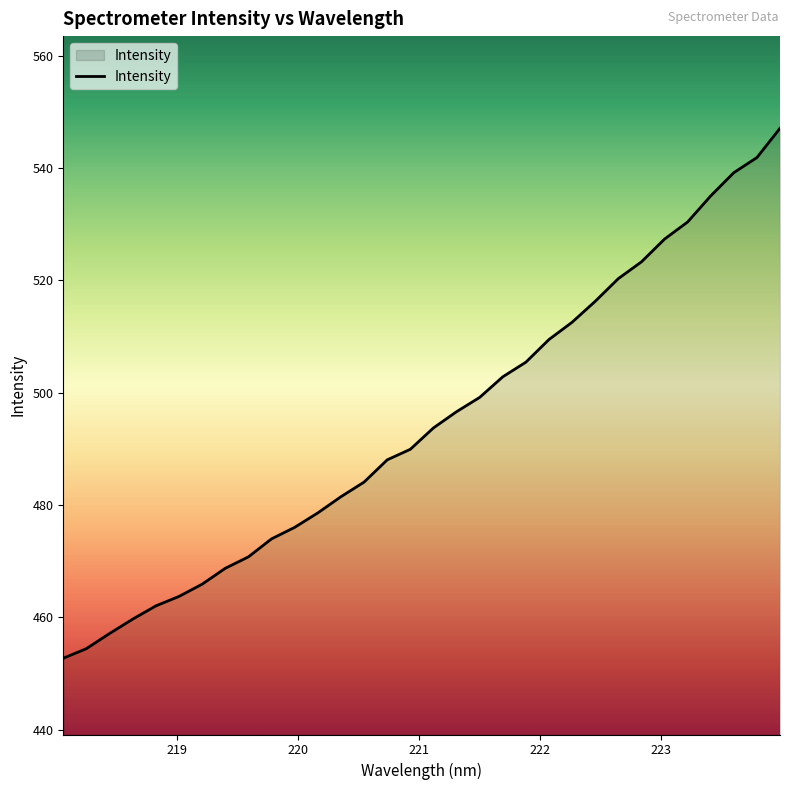

What is the minimum value shown in the chart?

452.7